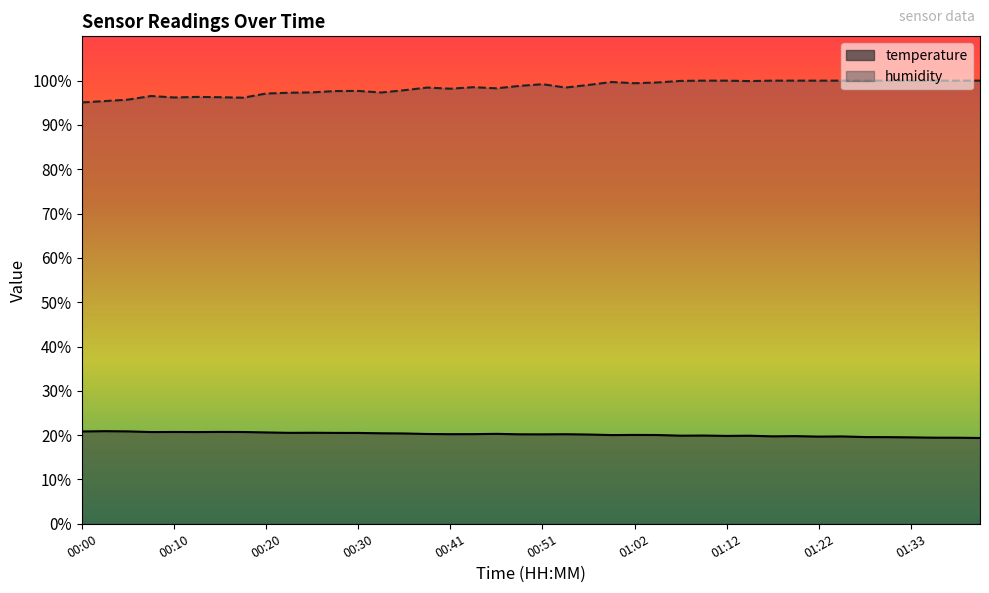

At which category does temperature reach its first local peak?

00:03